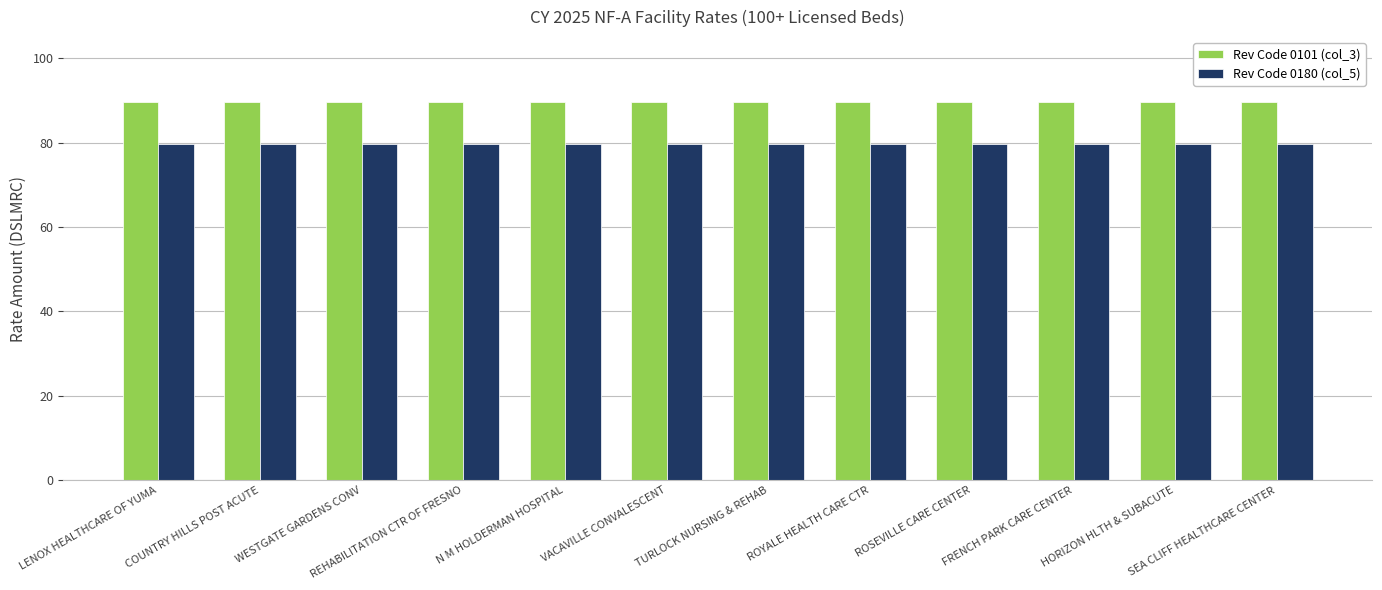

The value of Rev Code 0101 (col_3) at WESTGATE GARDENS CONV is 89.5. True or false?

True